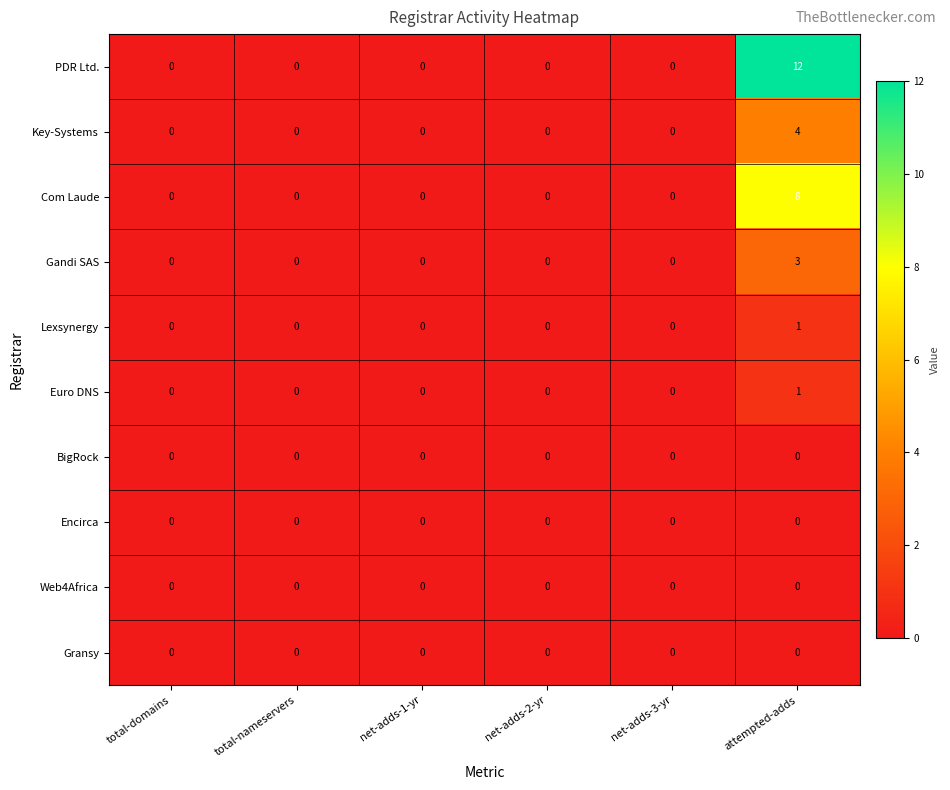

What is the spread (max minus min) of values at attempted-adds?

12